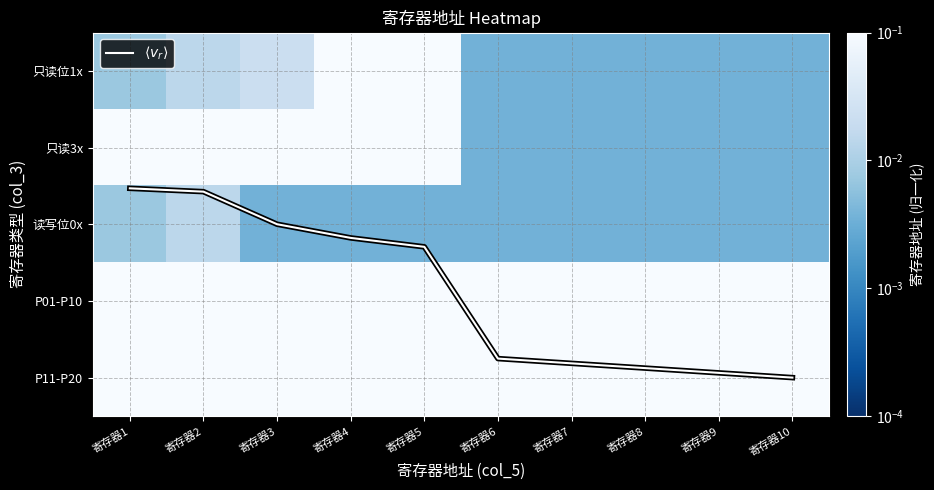

Count the number of categories in the chart.

10